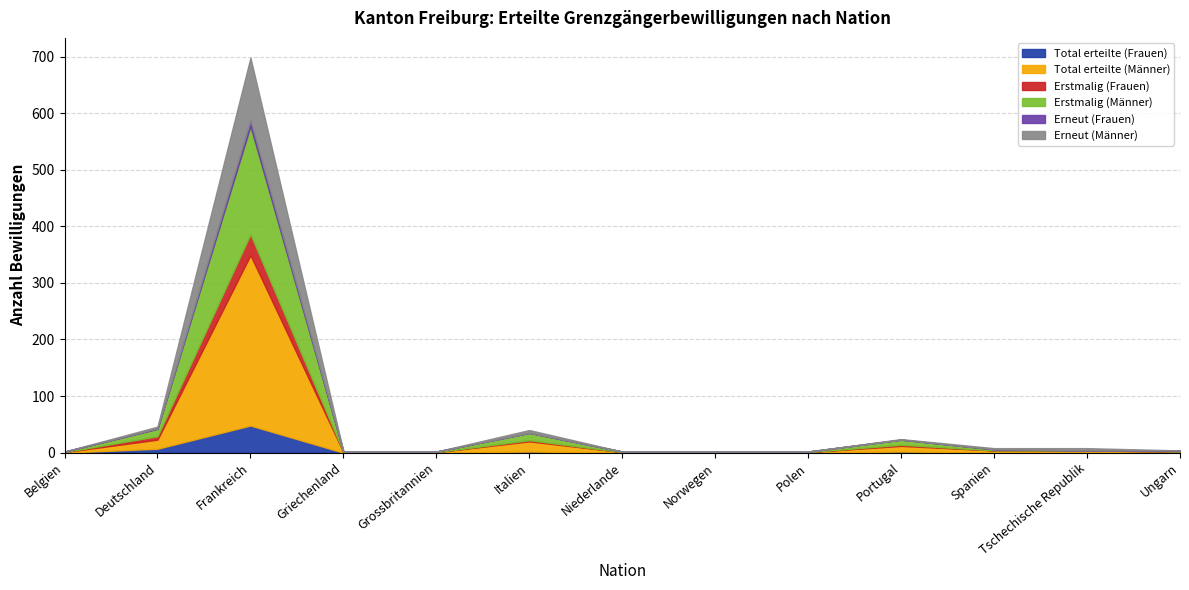

At which label does Total erteilte (Frauen) reach its peak?

Frankreich